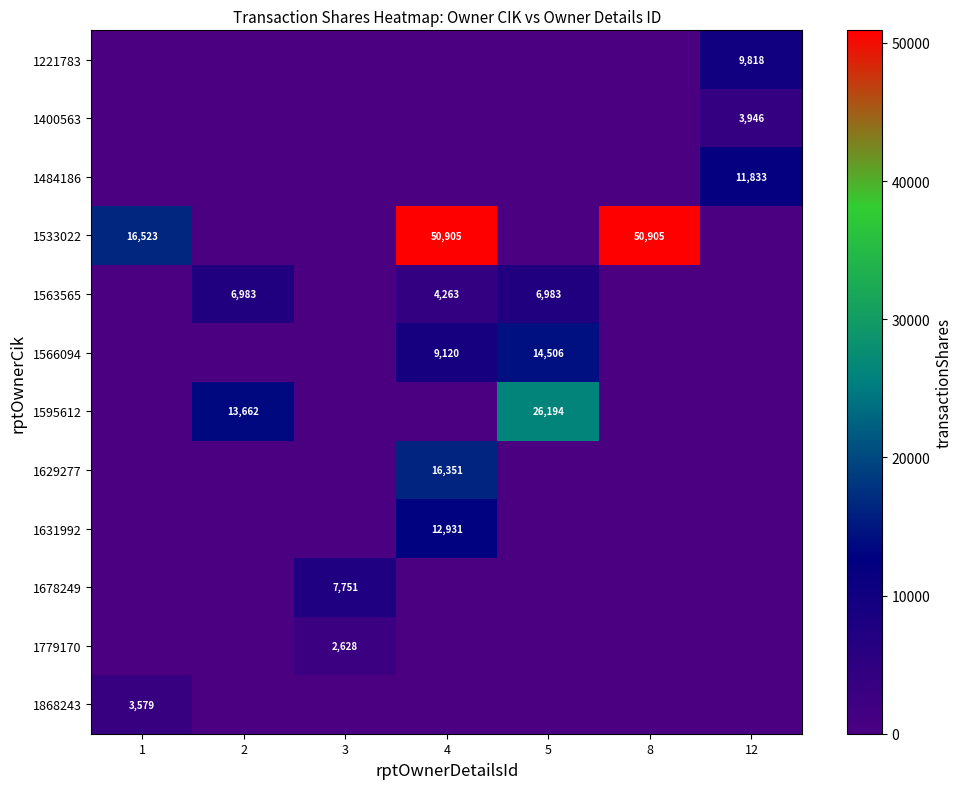

The value of 1631992 at 4 is 19067. True or false?

False